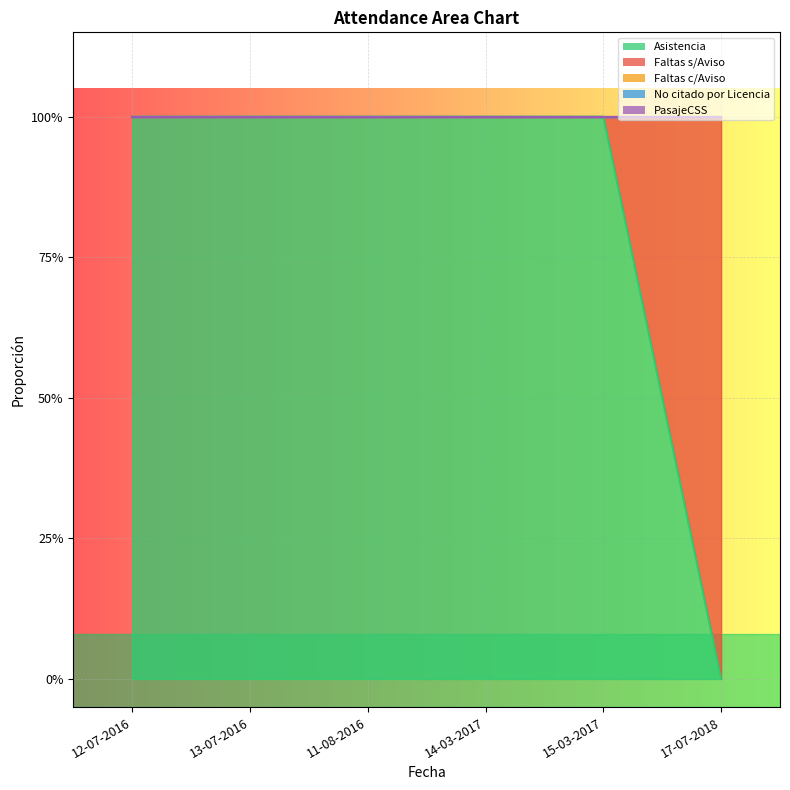

What is the label of the 4th point from the left?

14-03-2017